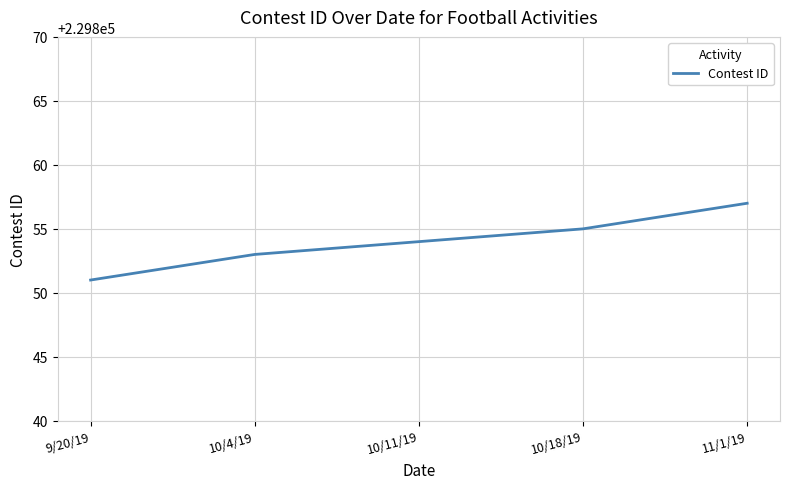

What is the average value?

229854